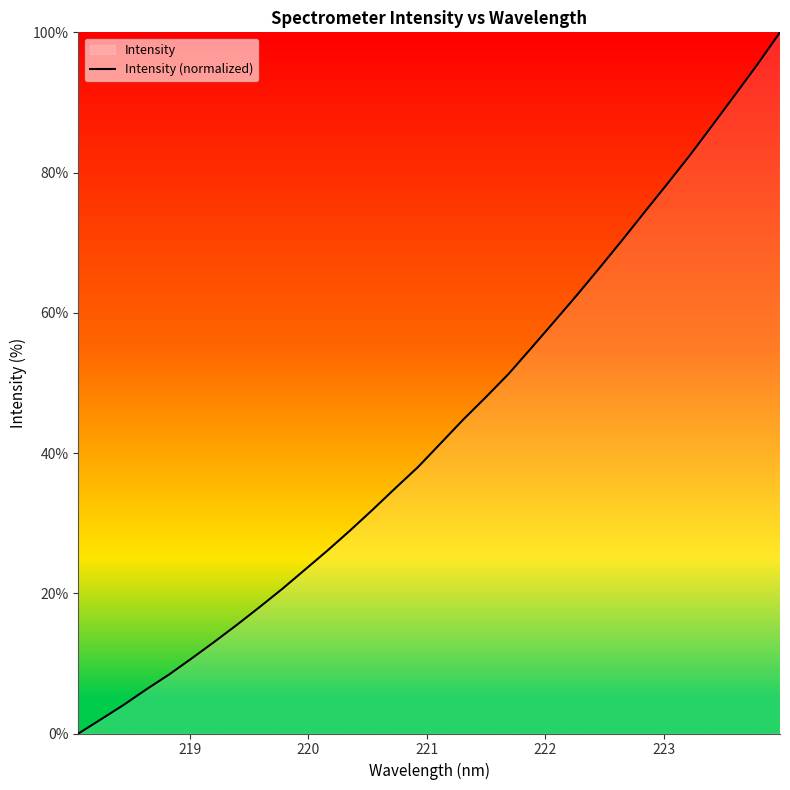

What is the difference between the maximum and minimum values?

100.0